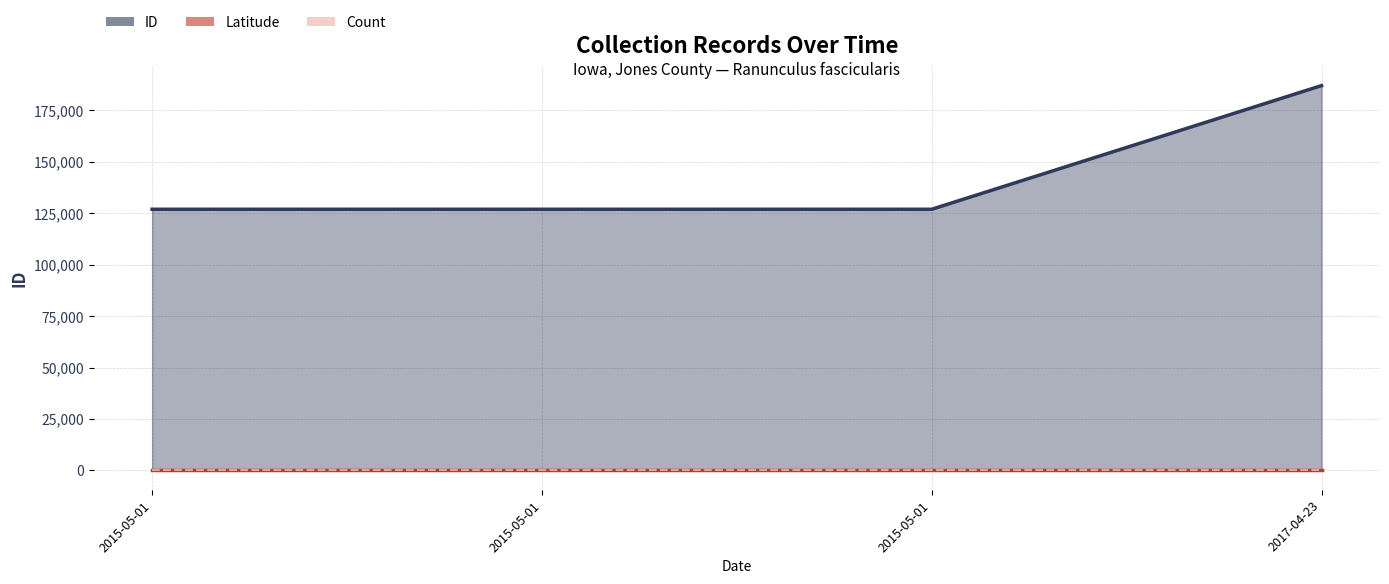

At which label does Latitude reach its minimum?

2015-05-01